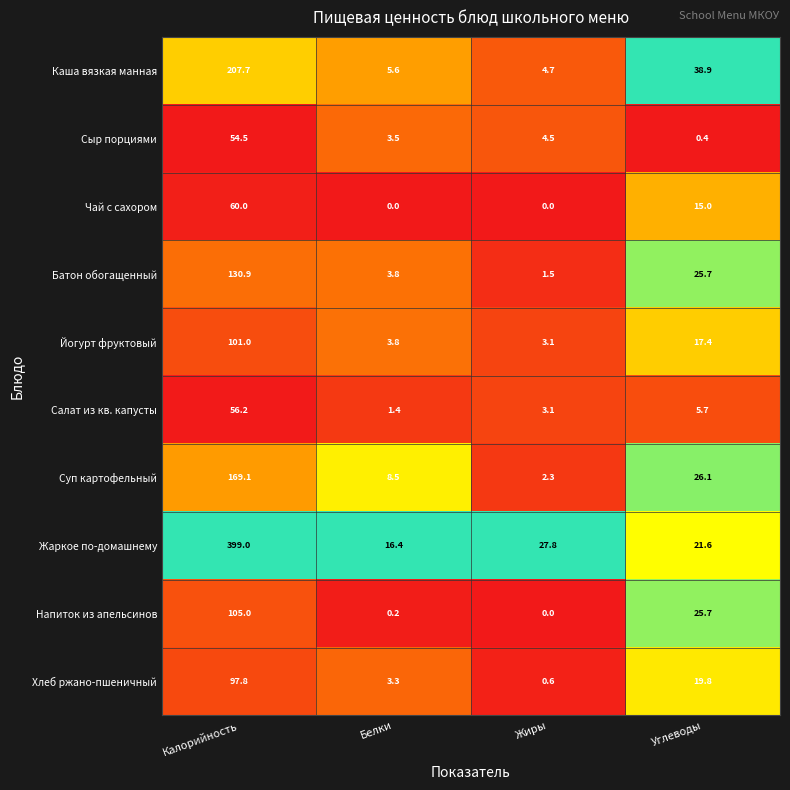

Which series has the widest spread of values?

Жаркое по-домашнему